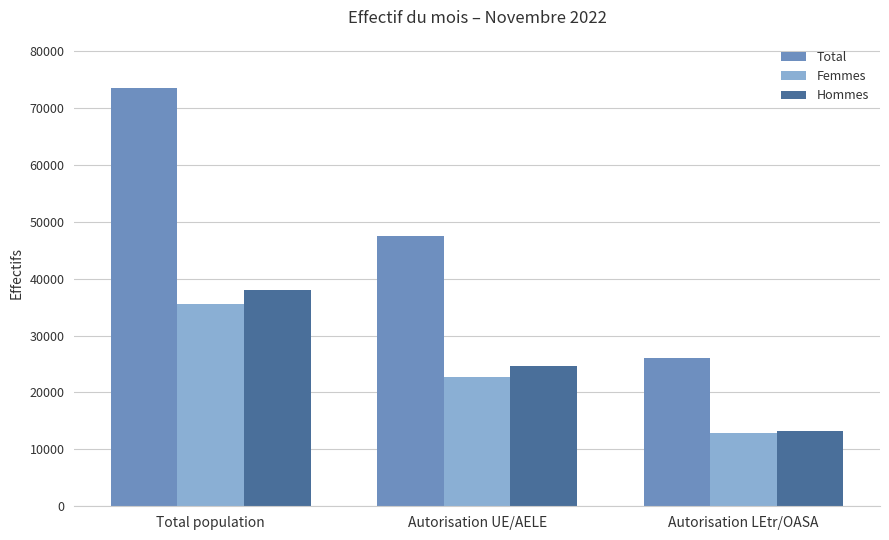

Read the Femmes value at Total population, to the nearest 100.

35600